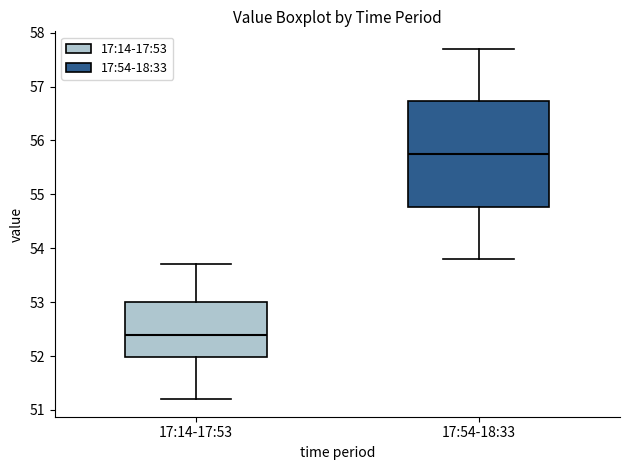

Which box's median line is the lowest?

17:14-17:53